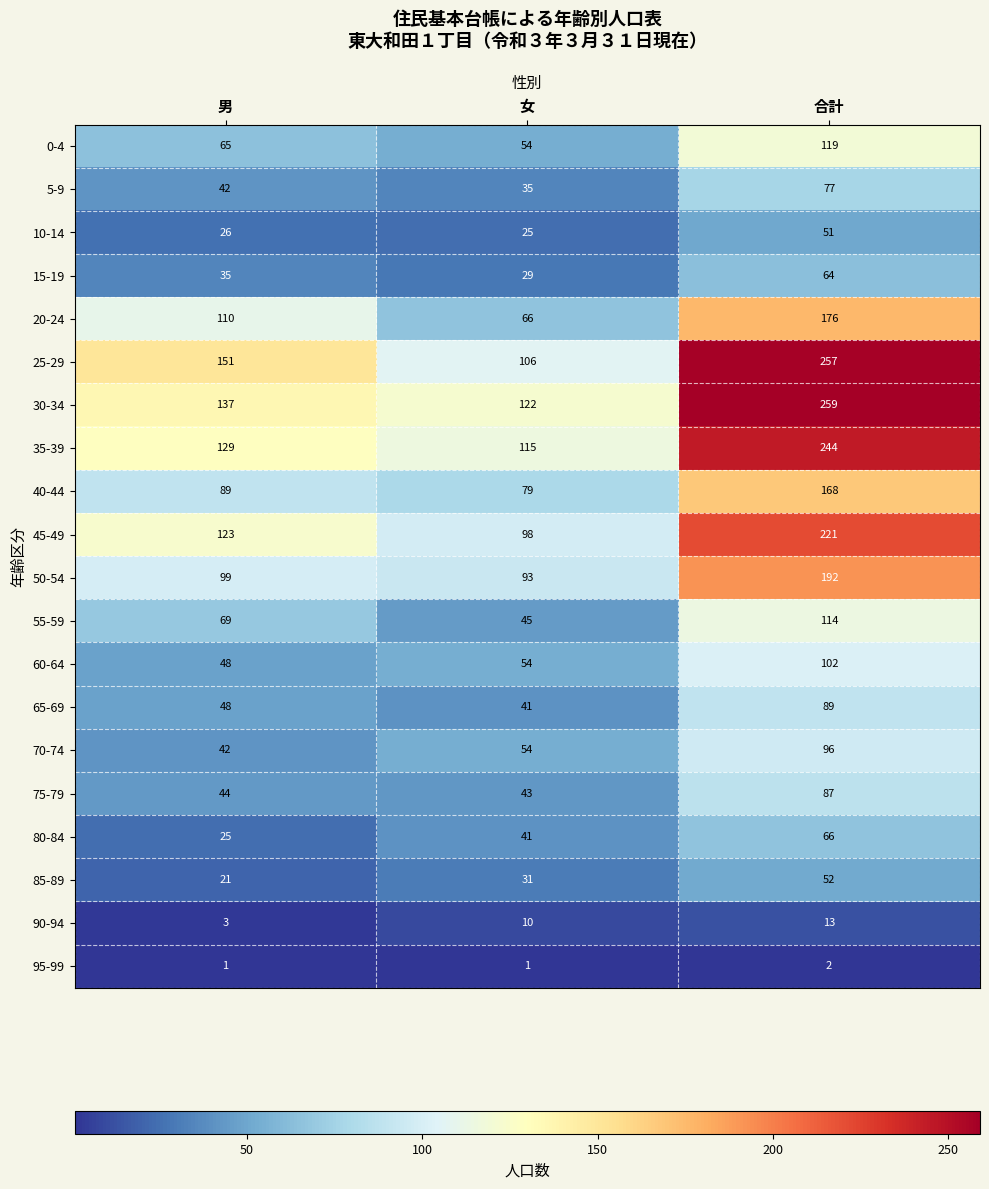

At how many categories does at least one series exceed 126?

2